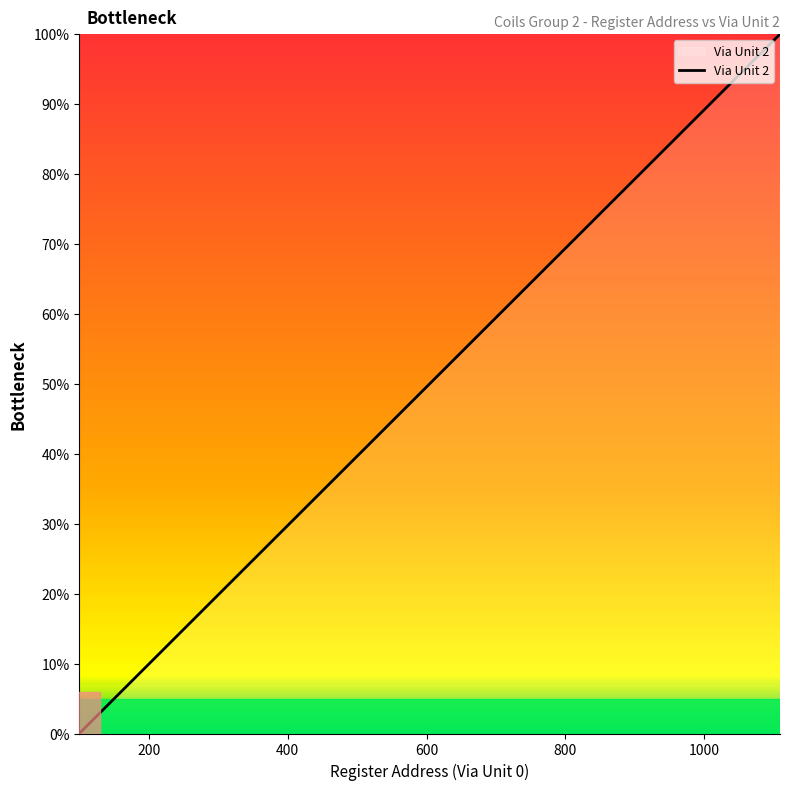

What is the greatest value displayed?

100.0